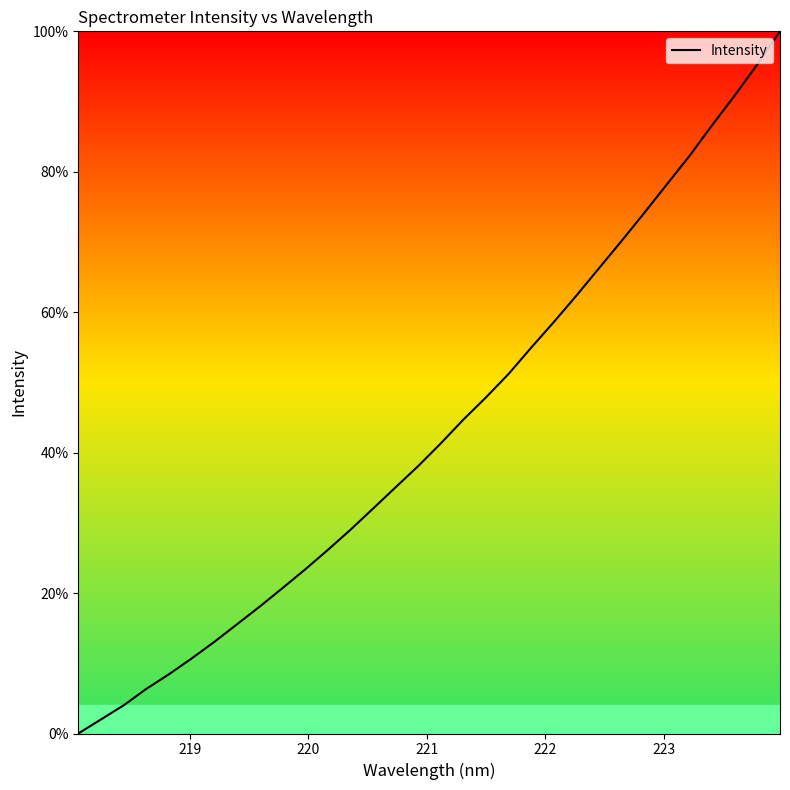

What is the greatest value displayed?

100.0